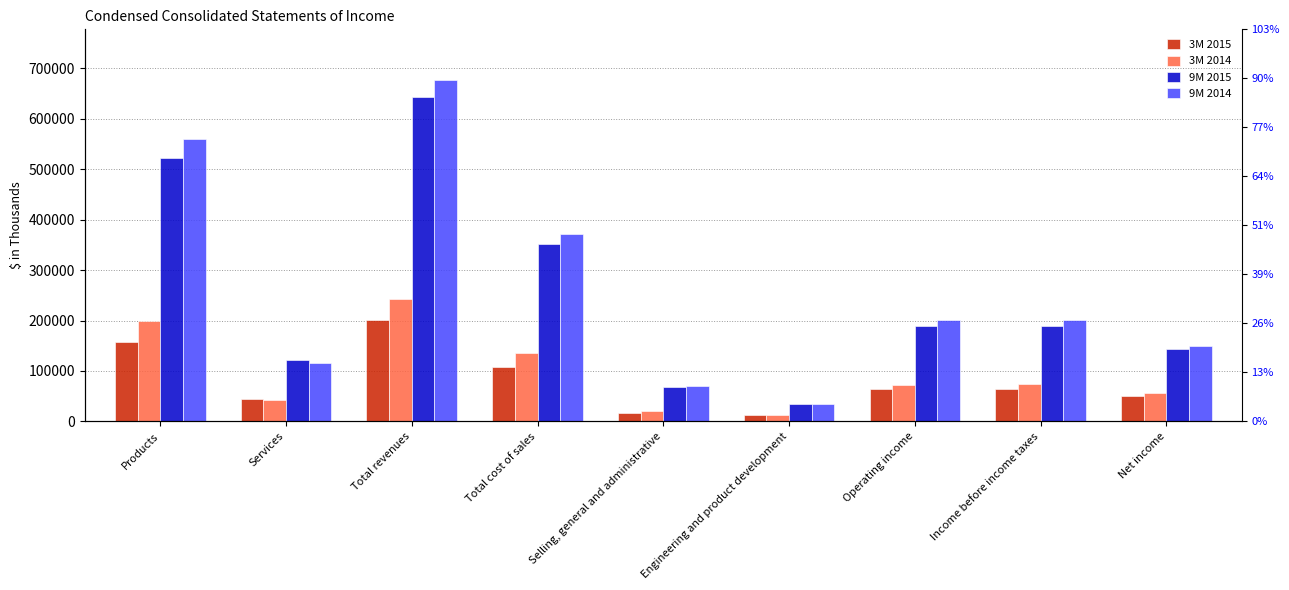

True or false: 3M 2015 has a value of 21461 at Operating income.

False